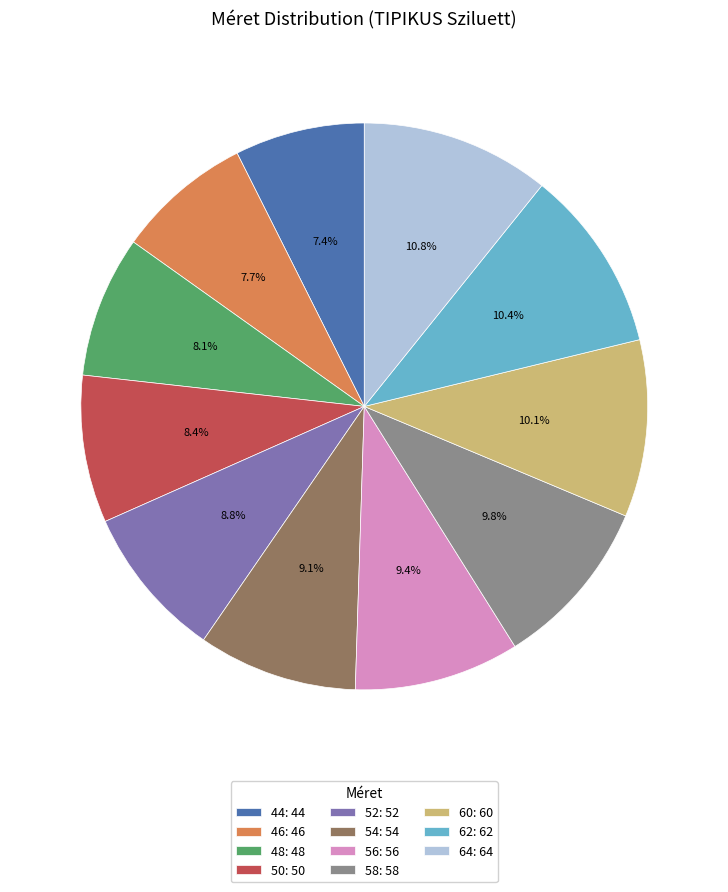

Does any single category account for the majority?

No